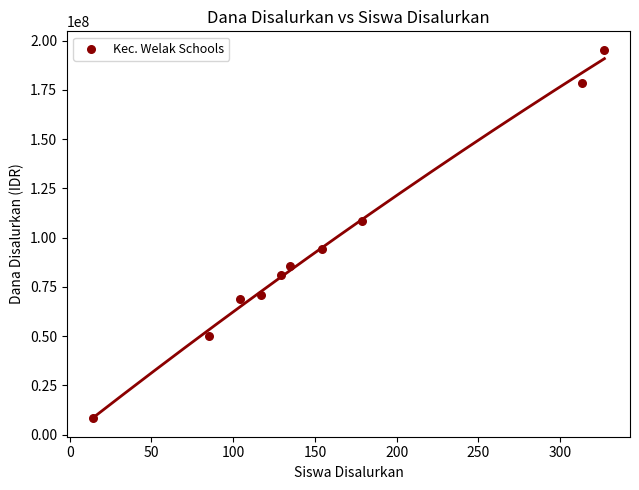

What is the range of Y values (max minus min)?

187125000